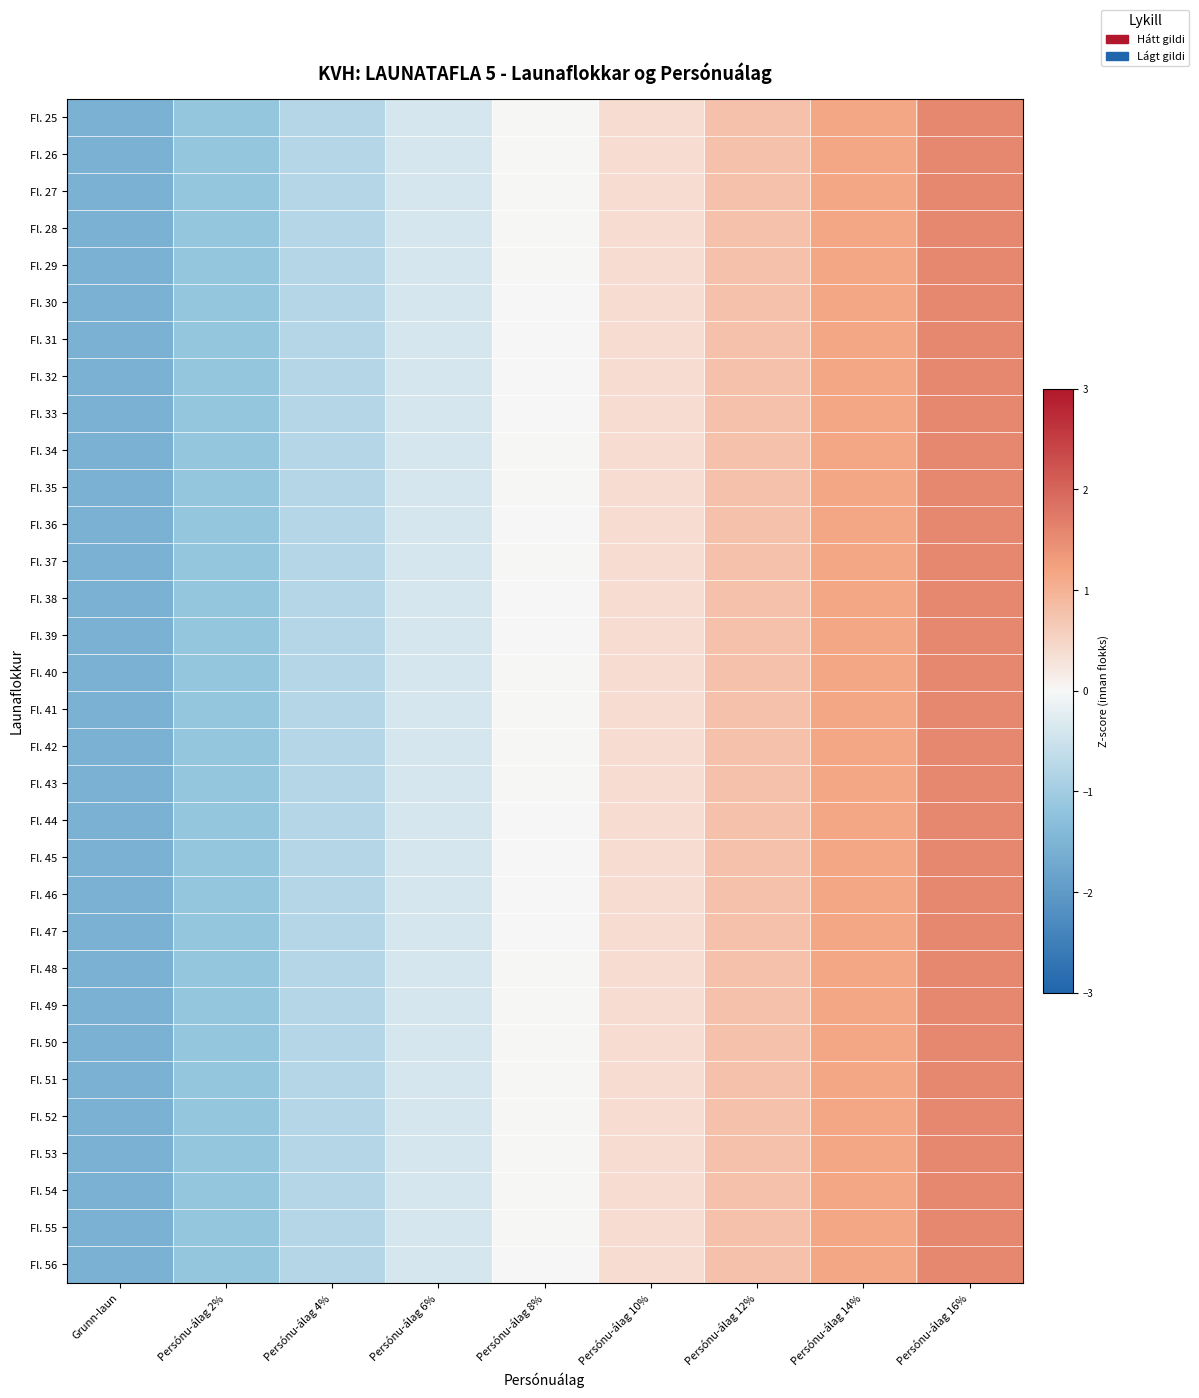

What is the total value across all series at Persónu-álag 4%?

-24.8